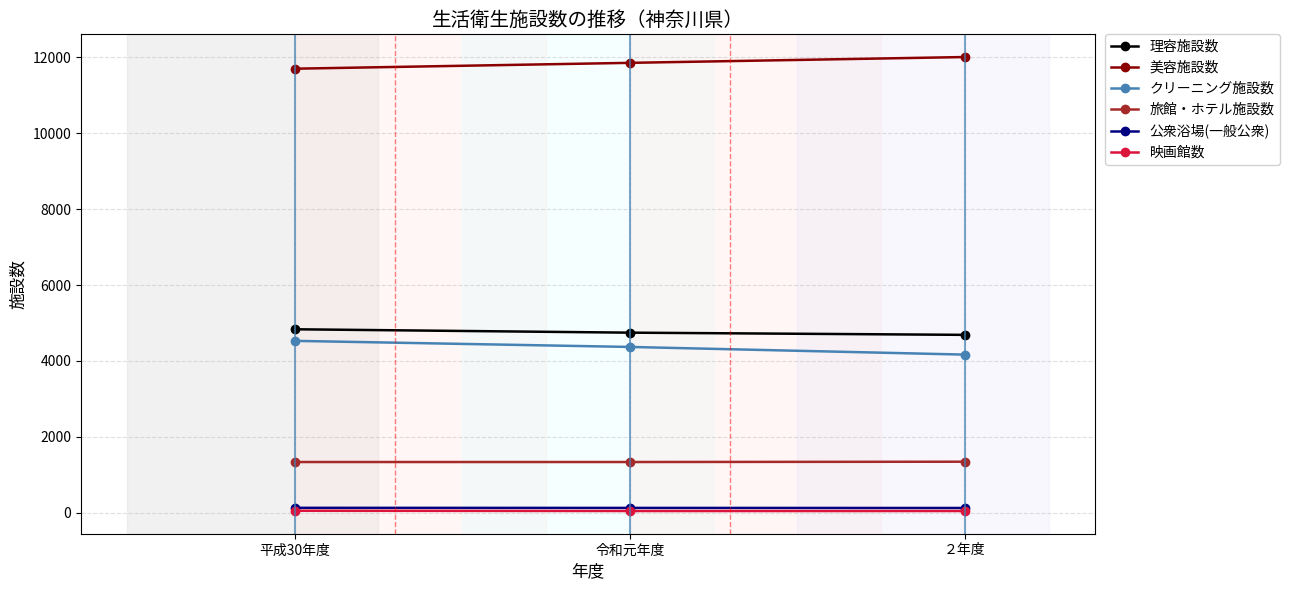

What is the label of the 3rd point from the right?

平成30年度